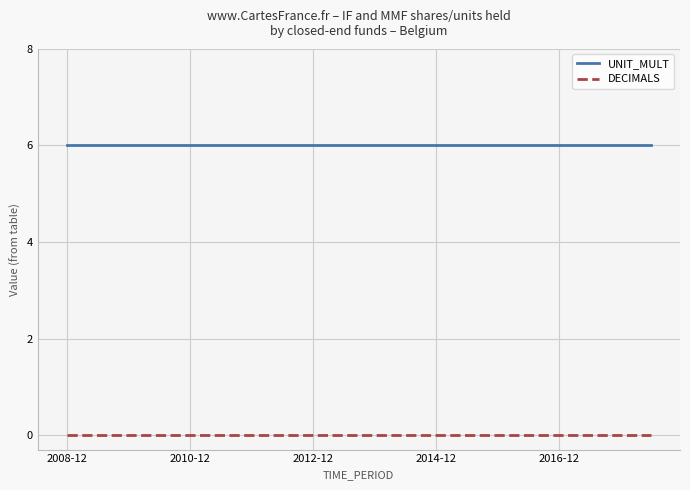

True or false: UNIT_MULT and DECIMALS cross at least once.

False